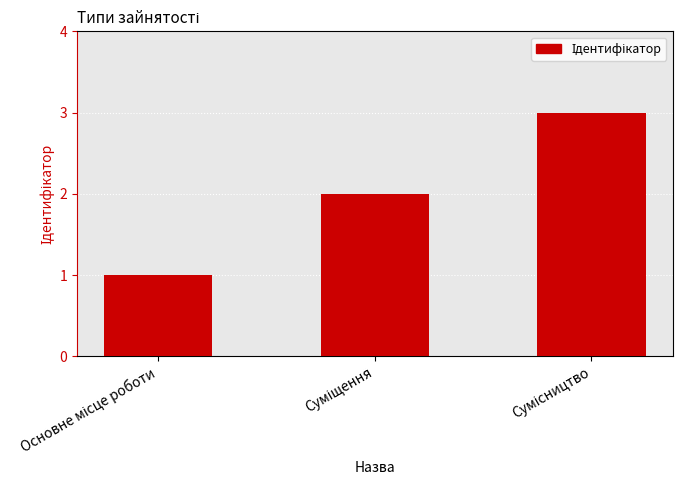

What is the average value?

2